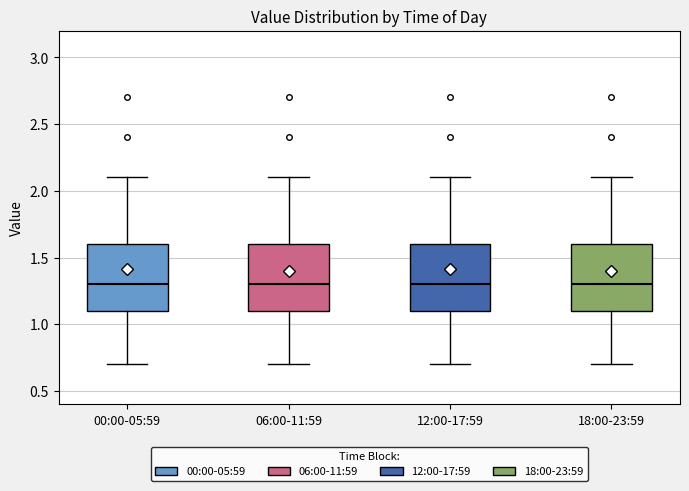

Reading left to right, read every box against the y-axis: the position of its median line, the range the box covers, and the ends of its whiskers. The values are not printed on the chart, so give them approximately, as read against the axis.

00:00-05:59: median 1.3, box 1.1 to 1.6, whiskers 0.7 to 2.1
06:00-11:59: median 1.3, box 1.1 to 1.6, whiskers 0.7 to 2.1
12:00-17:59: median 1.3, box 1.1 to 1.6, whiskers 0.7 to 2.1
18:00-23:59: median 1.3, box 1.1 to 1.6, whiskers 0.7 to 2.1